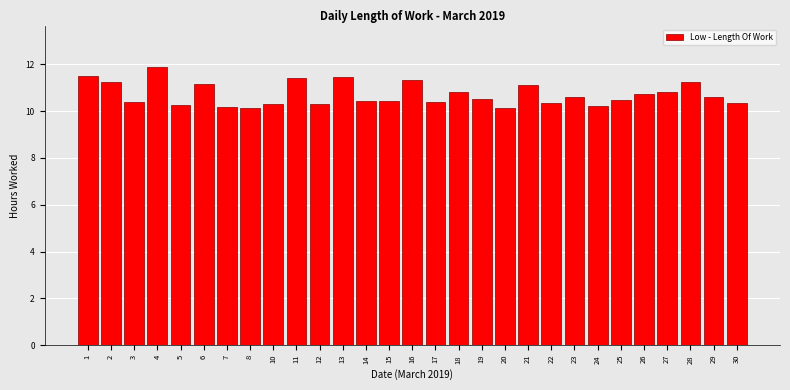

What is the difference between the values at 24 and 27?

0.6